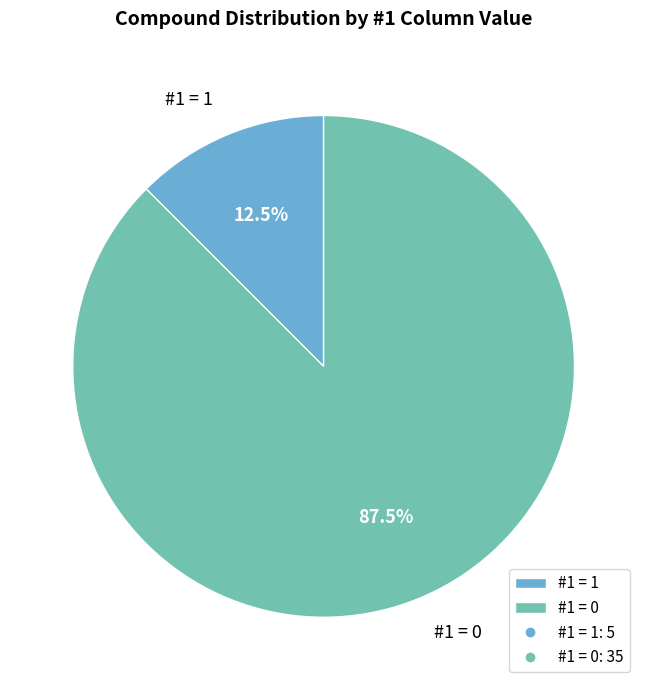

Which category has the smallest portion of the pie?

#1 = 1